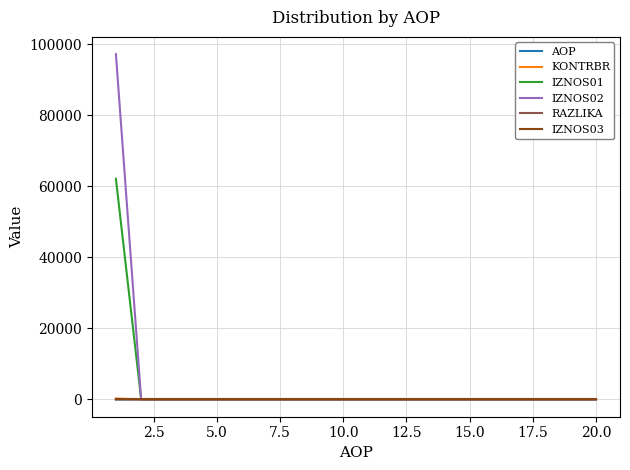

Which series has the largest total across all categories?

IZNOS02